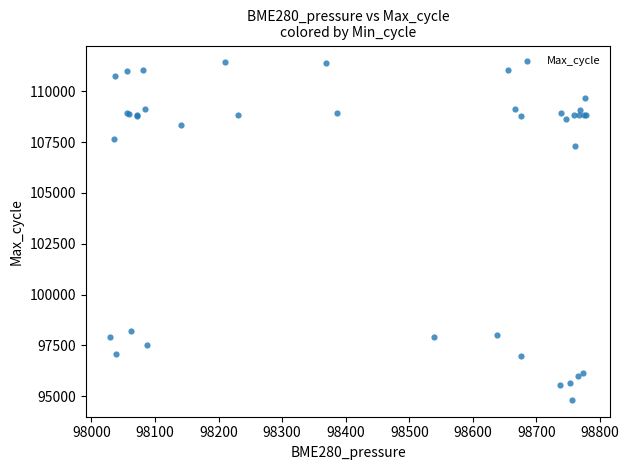

What Y value in the scatter plot is closest to 103118?

107289